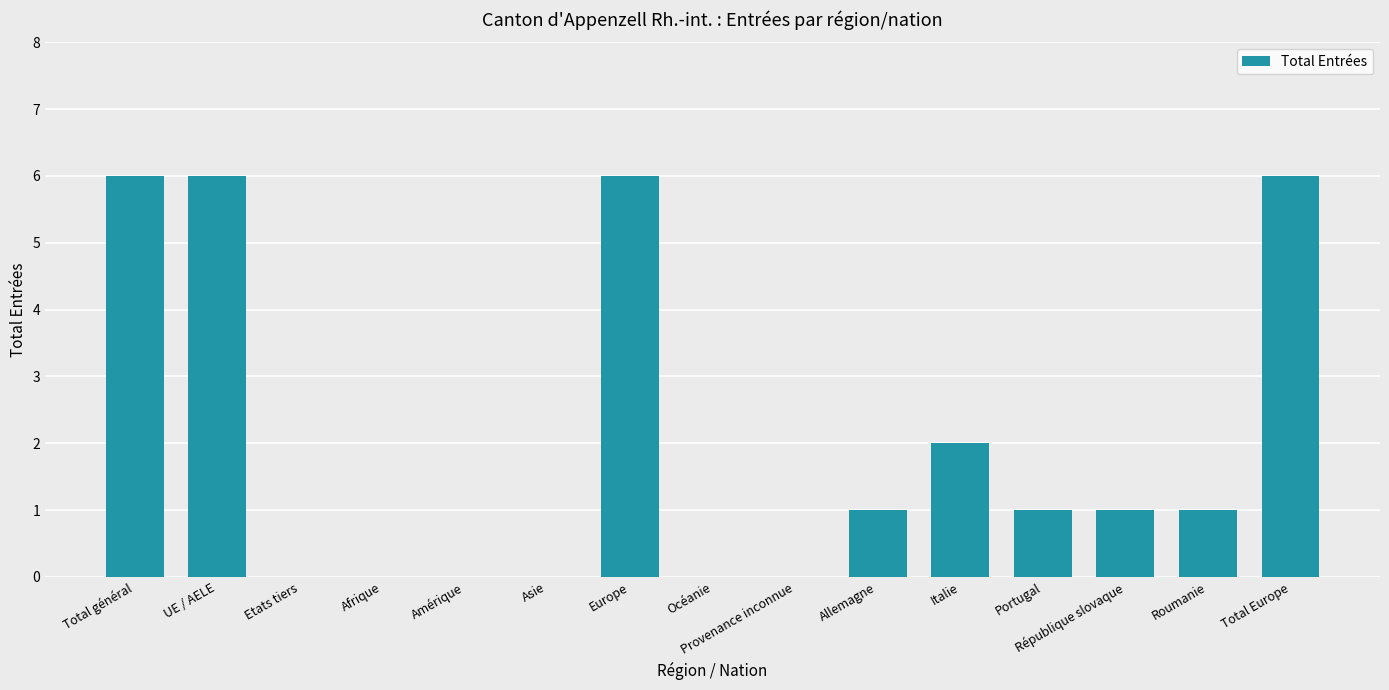

Where is the data nearest to the value 3?

Italie